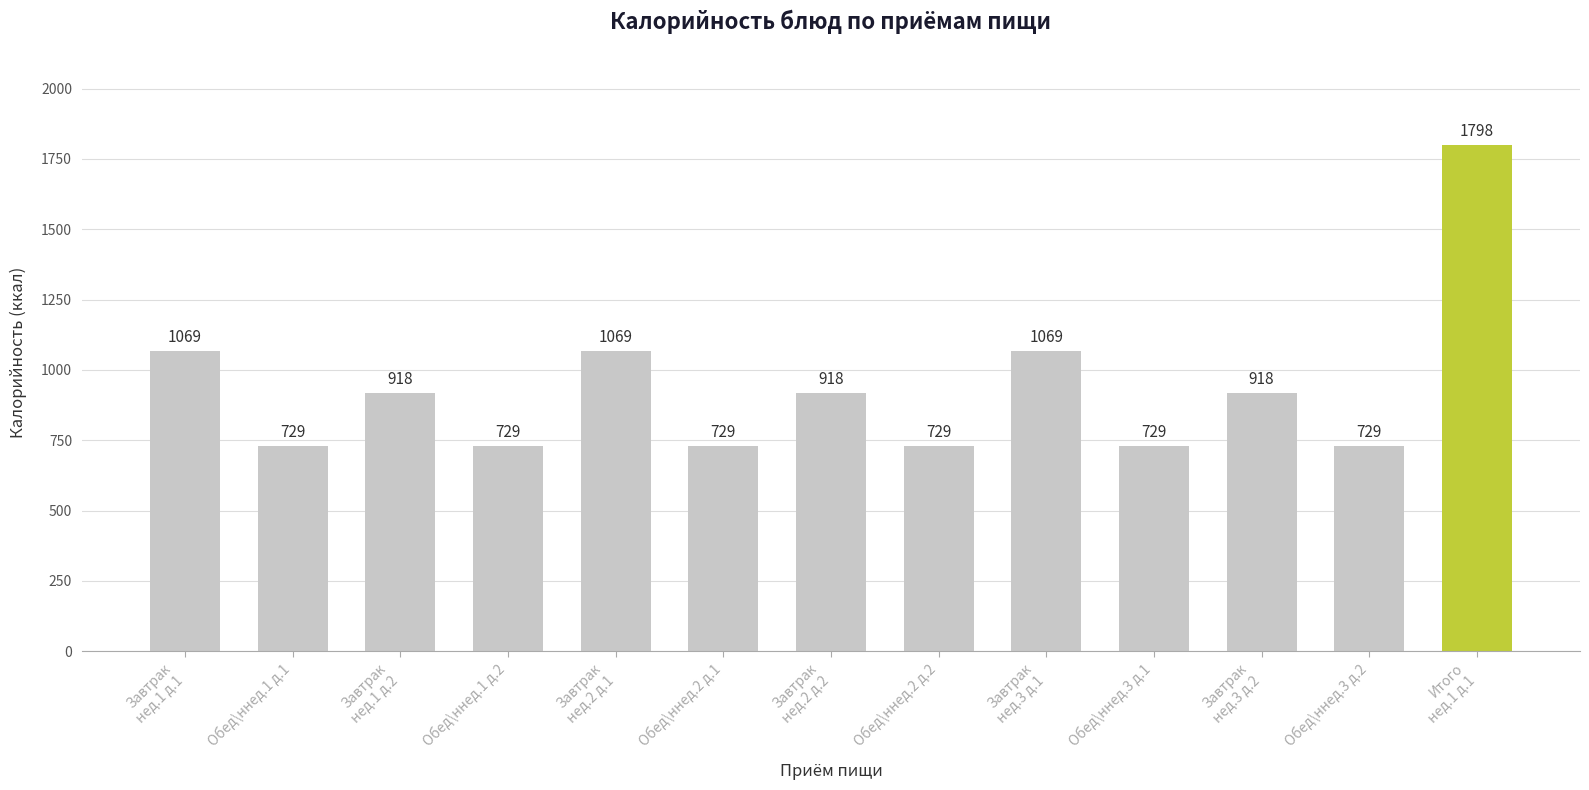

Count the values in the range 729 to 1069.

12